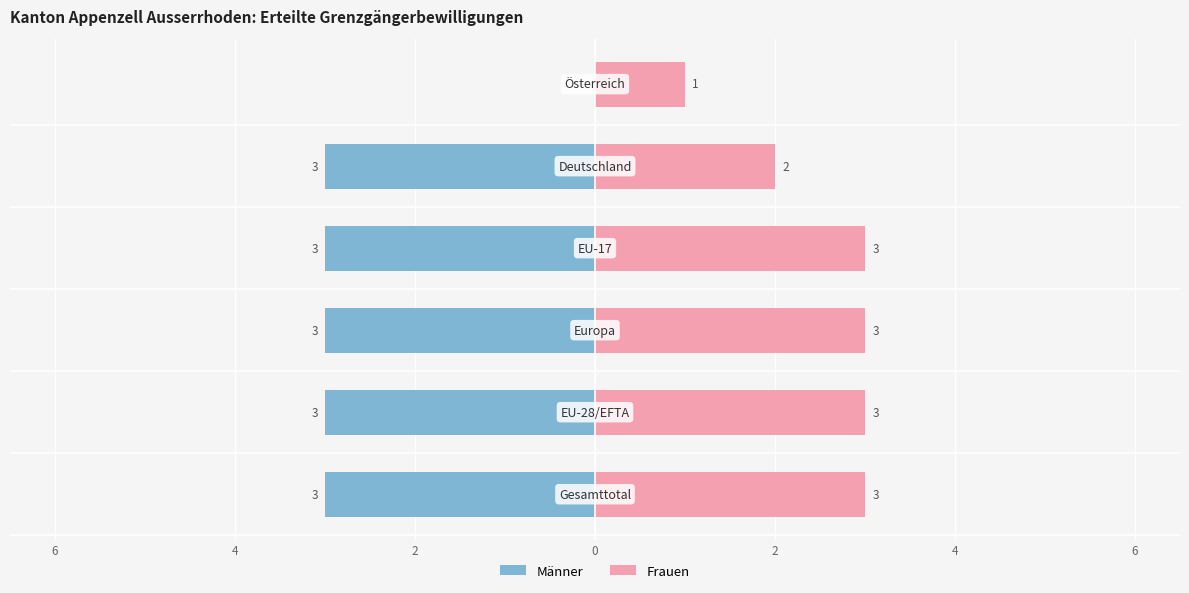

Is it true that Männer equals 2 at 4?

False